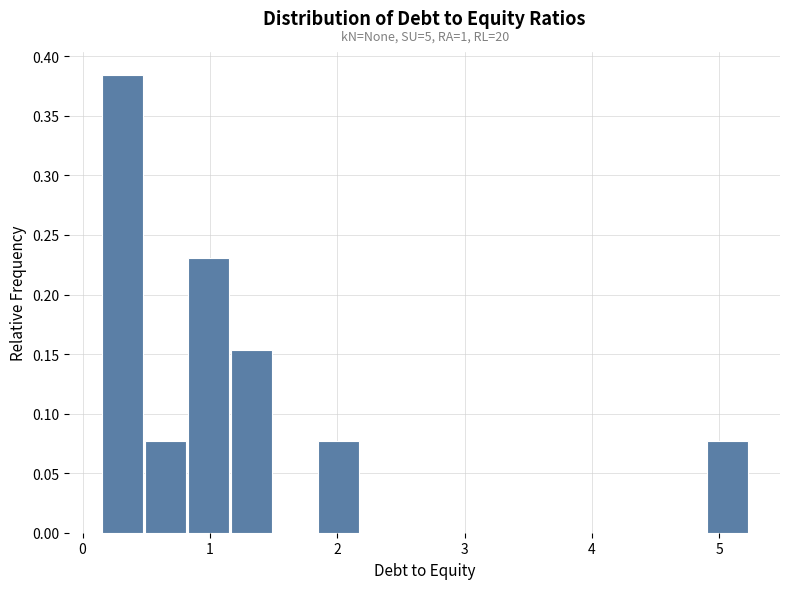

Around what value on the x-axis is the tallest bar? Give the approximate position of its centre, as read against the axis.

0.3